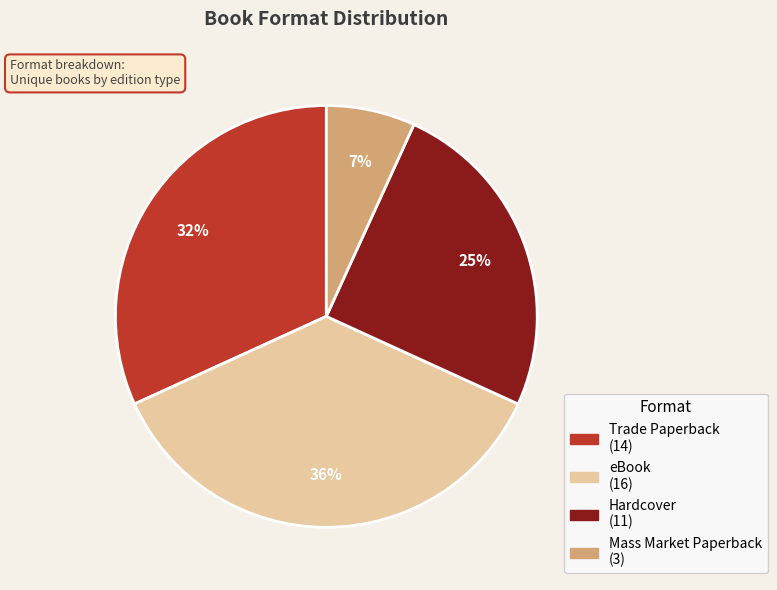

To the nearest percent, what is the average slice percentage?

25%